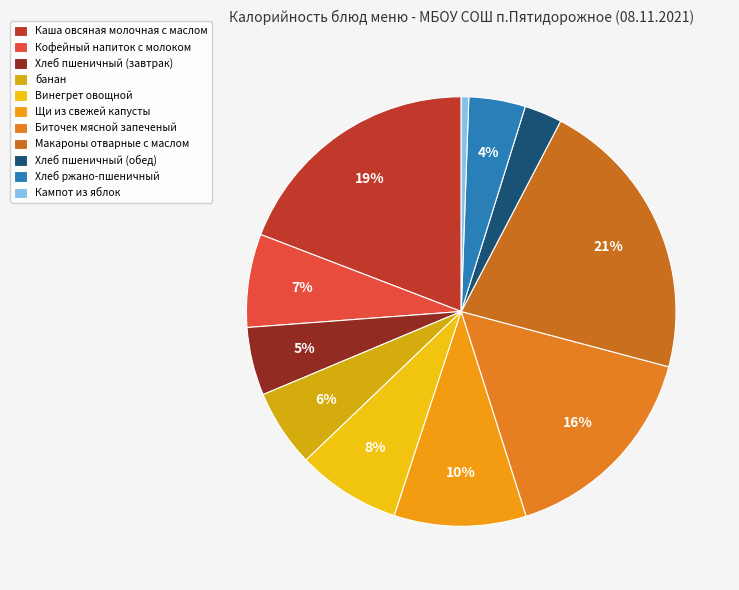

Which category has the smallest portion of the pie?

Кампот из яблок